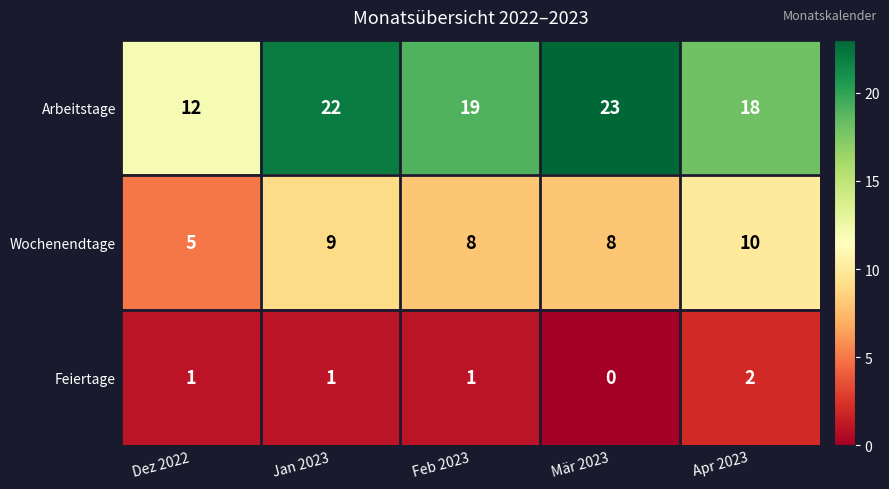

Reading left to right, extract all data points from this chart.

Arbeitstage: 12	22	19	23	18
Wochenendtage: 5	9	8	8	10
Feiertage: 1	1	1	0	2